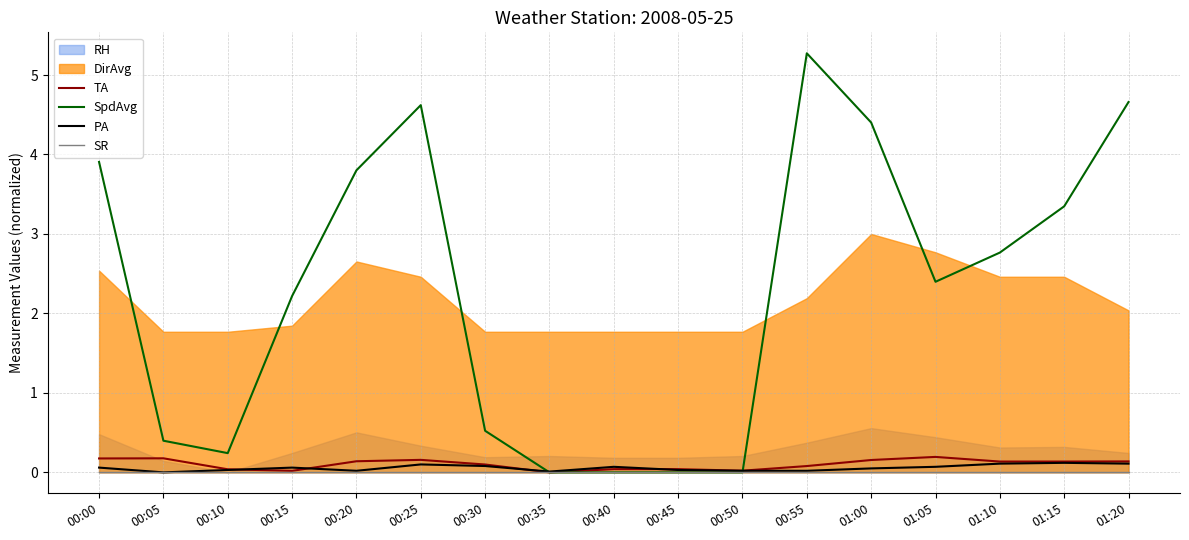

At how many categories does at least one series exceed 5?

1